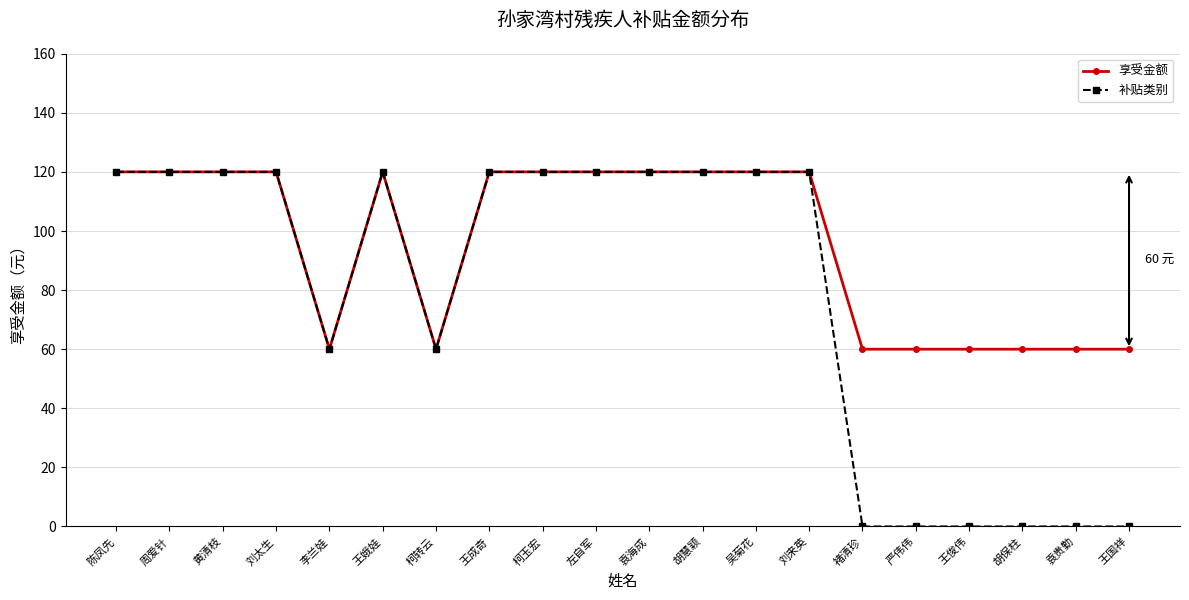

Between 胡慧颖 and 褚清珍, which series saw the biggest shift?

补贴类别